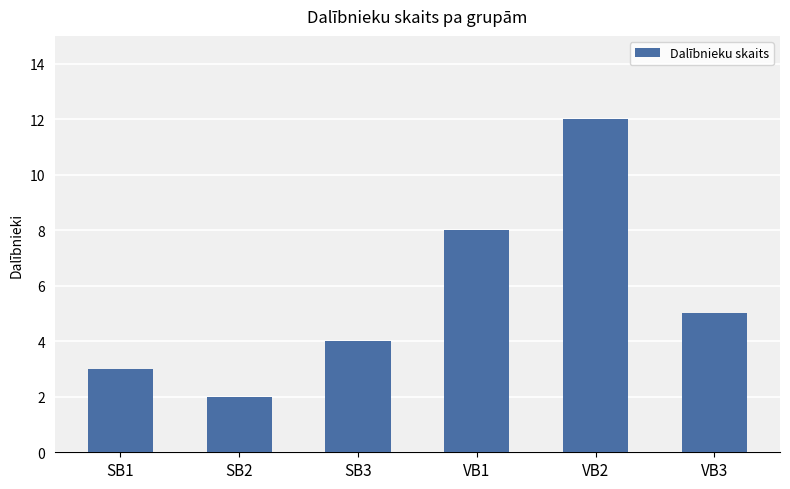

How many values are below 5?

3